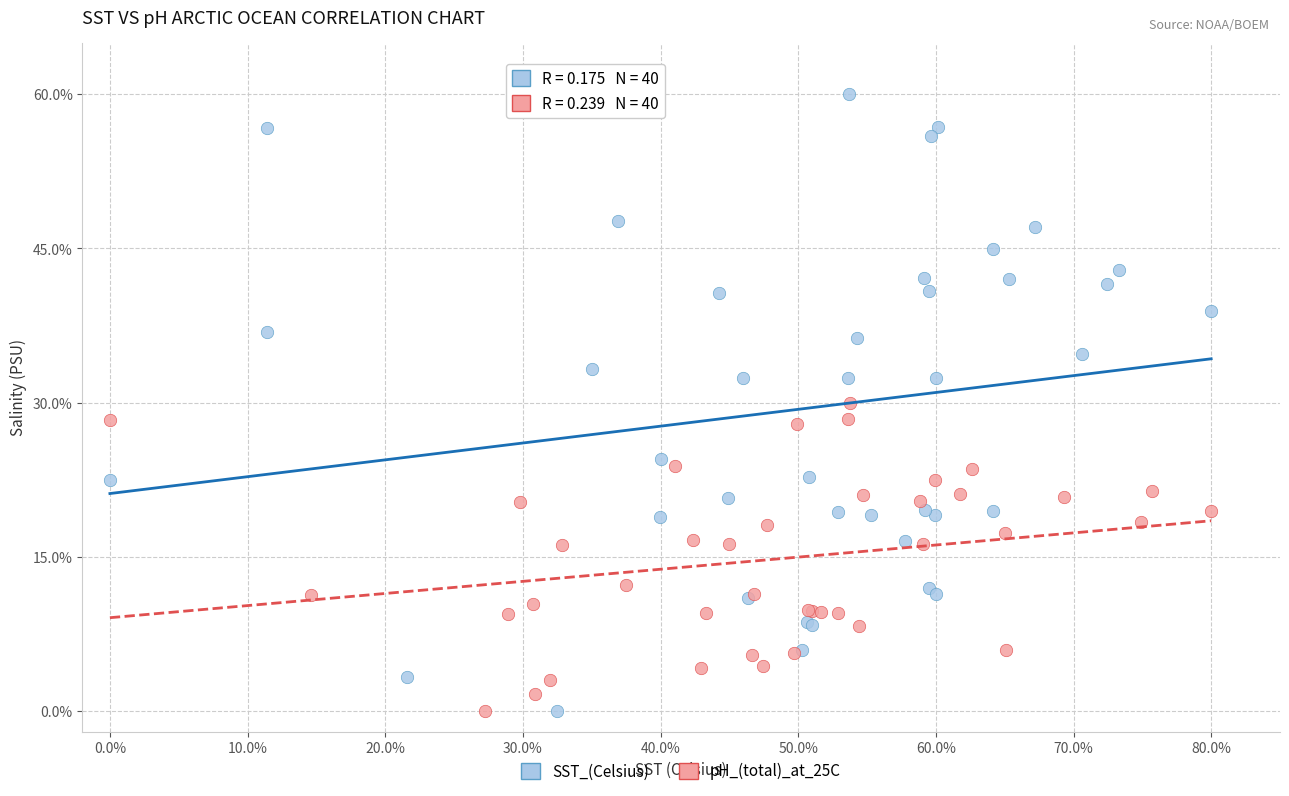

Which series has the widest spread of Y values?

SST_(Celsius)